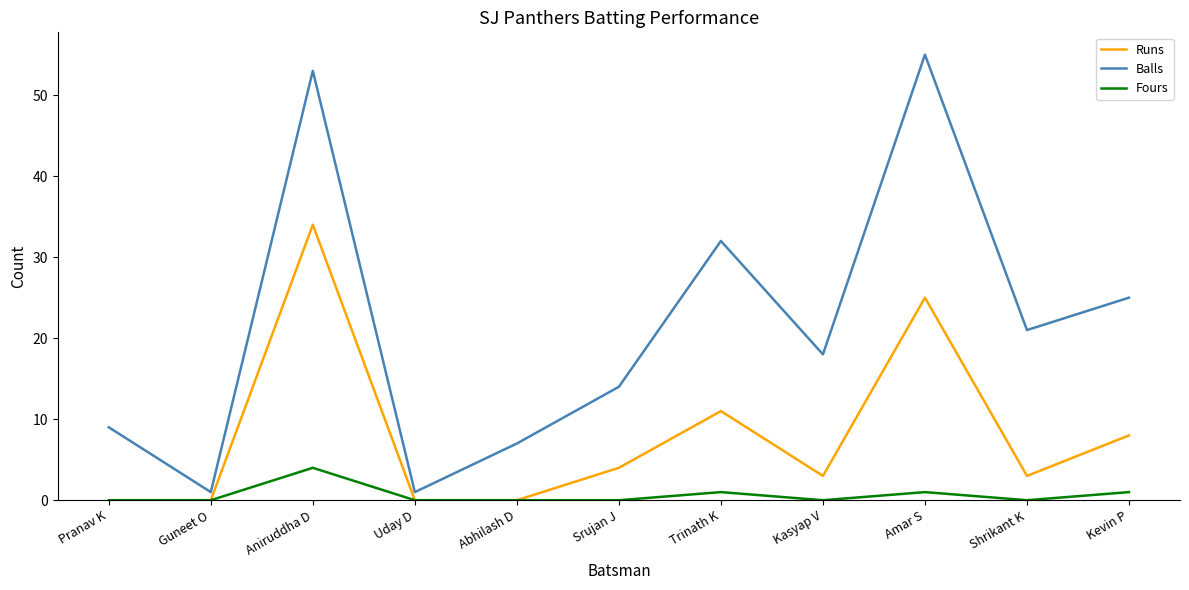

Which label corresponds to the largest value in the chart?

Amar S